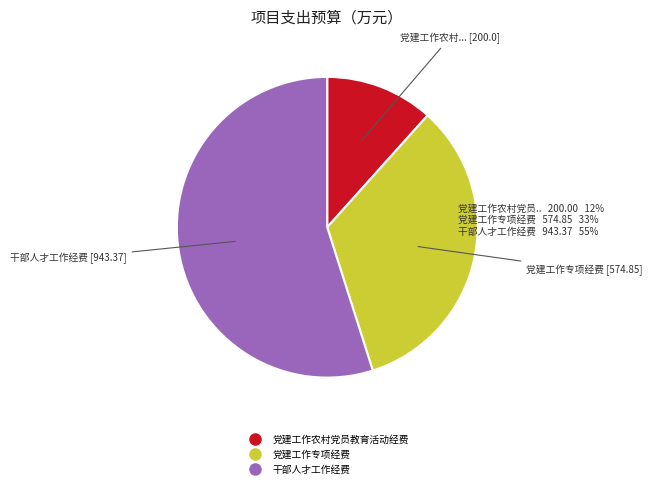

Which slice is the smallest?

党建工作农村党员教育活动经费